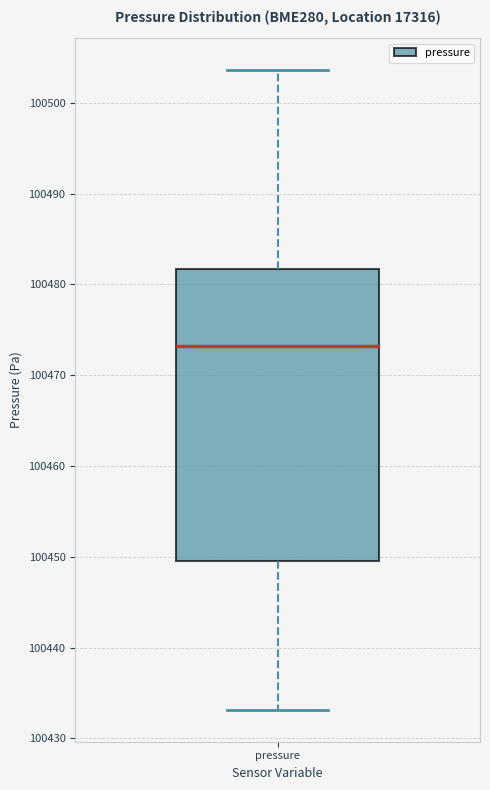

Transcribe this box plot: give where the median line is, the range the box spans, and where the two whiskers end, as read against the y-axis. The values are not printed on the chart, so give them approximately, as read against the axis.

median 100473, box 100450 to 100482, whiskers 100433 to 100504